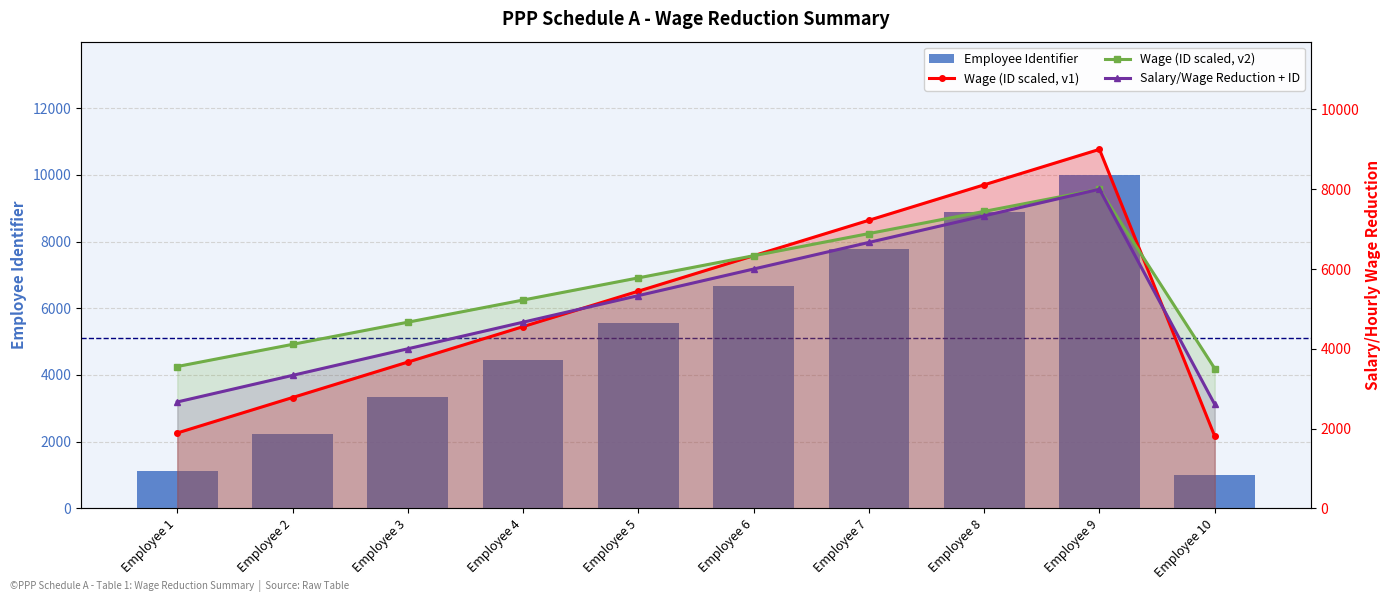

How many data points does each series have?

10